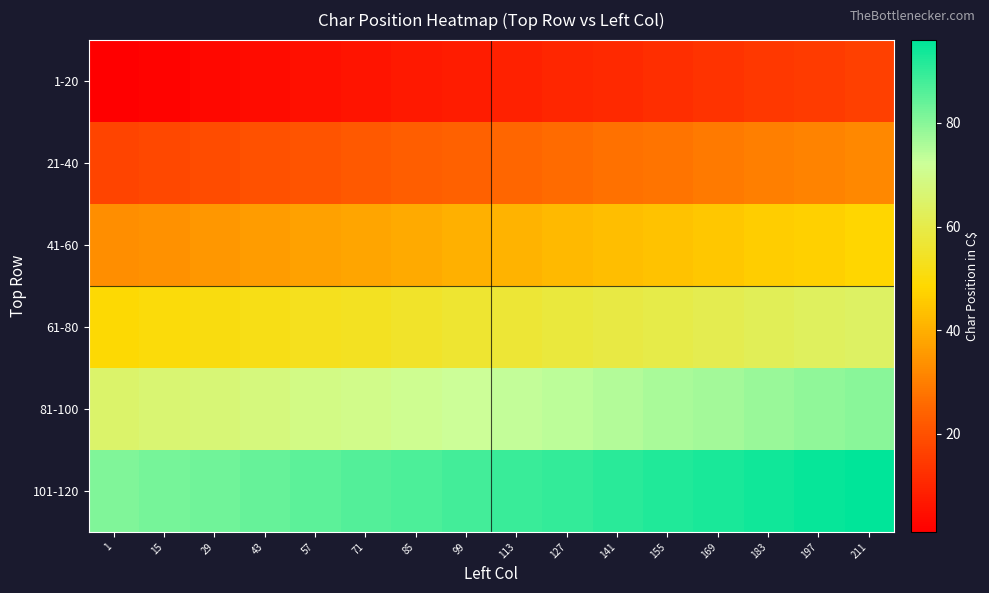

What is the total value across all series at 85?

282